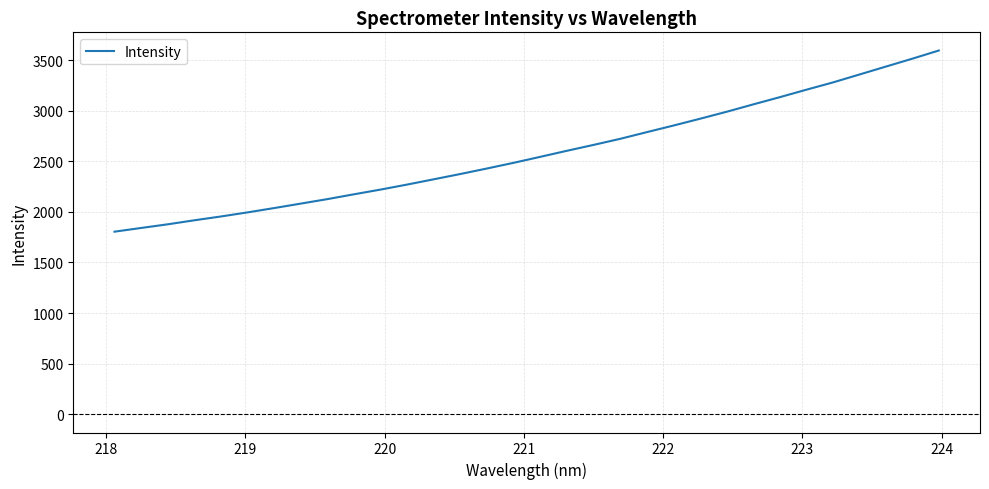

What is the greatest value displayed?

3594.3